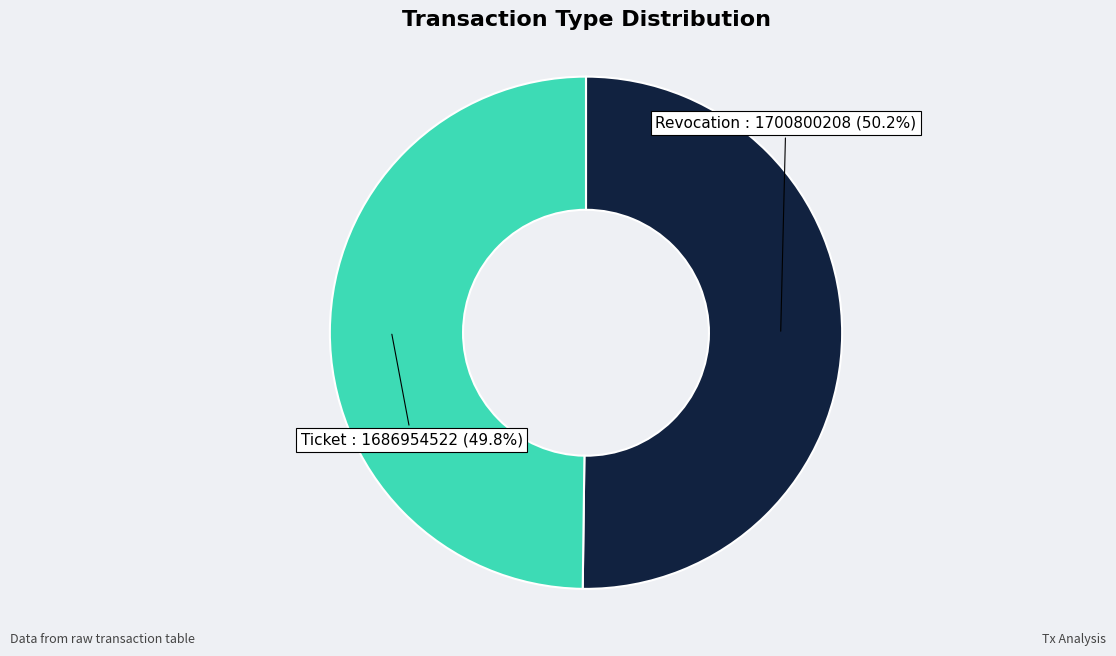

Does any single category account for the majority?

Yes